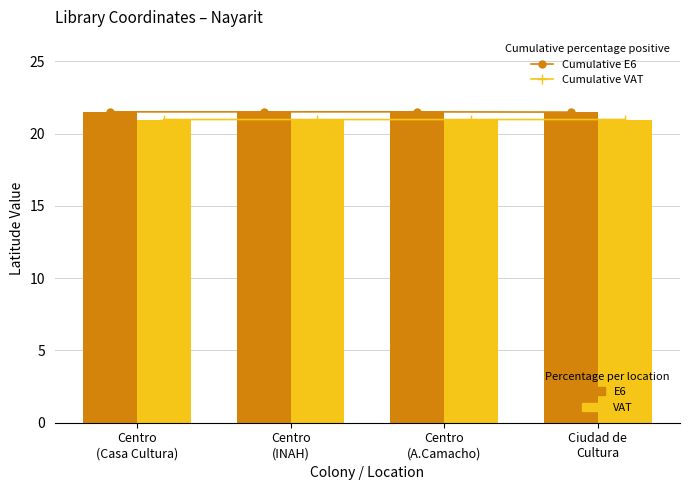

Which series has the largest range (max minus min)?

Cumulative E6